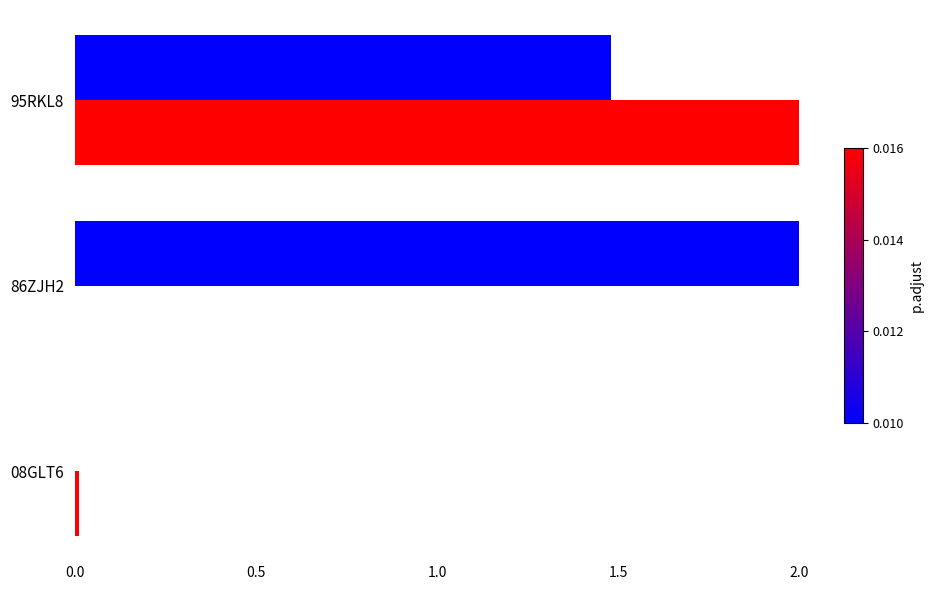

What is the maximum value shown in the chart?

2.0